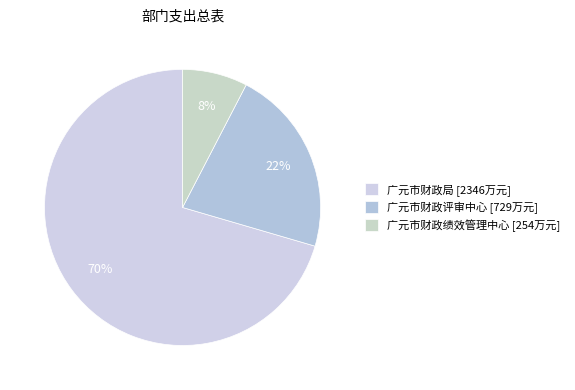

Is it true that 广元市财政评审中心 is 22% of the pie?

True